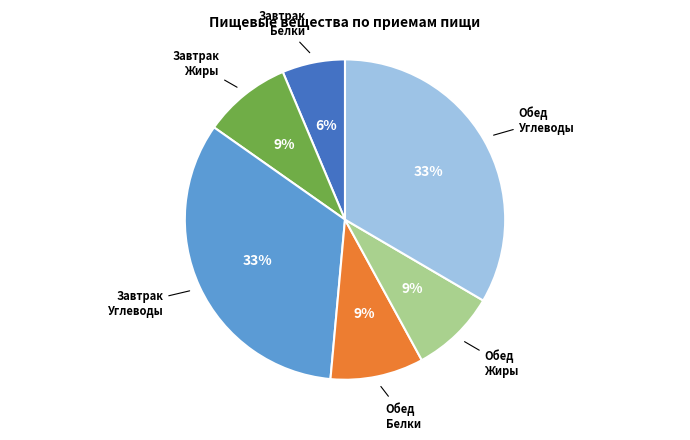

To the nearest percent, what is the difference between the Обед Белки and Завтрак Белки slice percentages?

3%